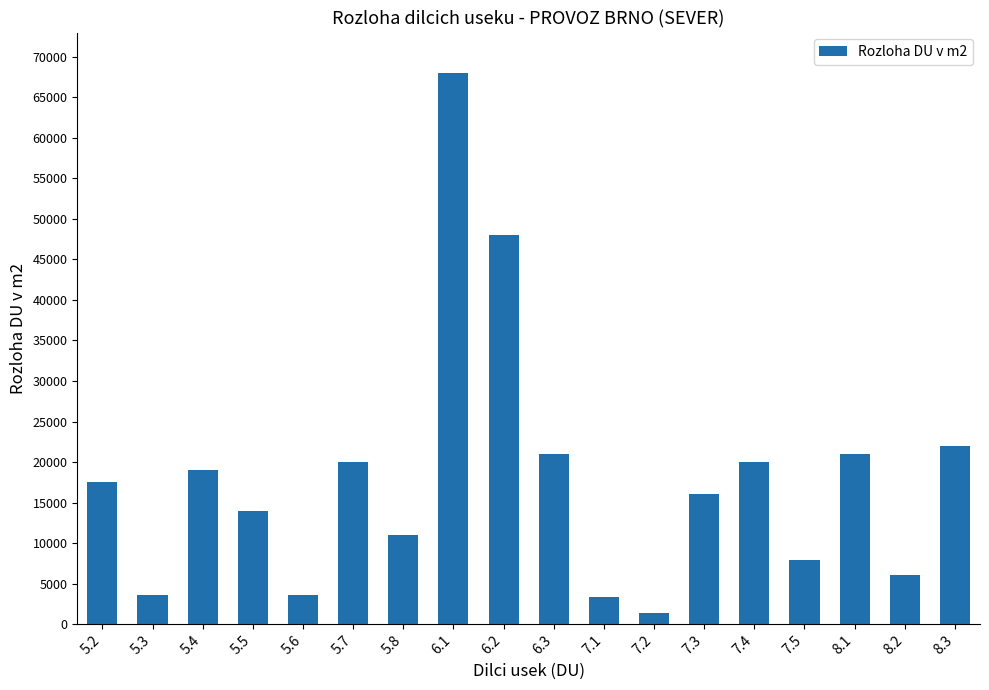

At which category does the chart reach its minimum across all series?

7.2